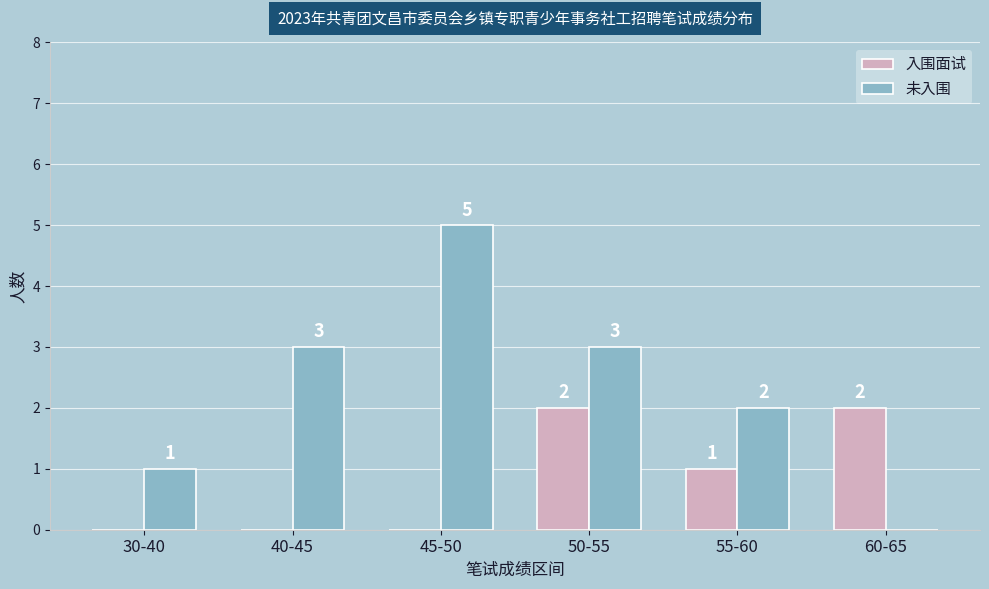

At which label is 未入围 closest to 2?

55-60